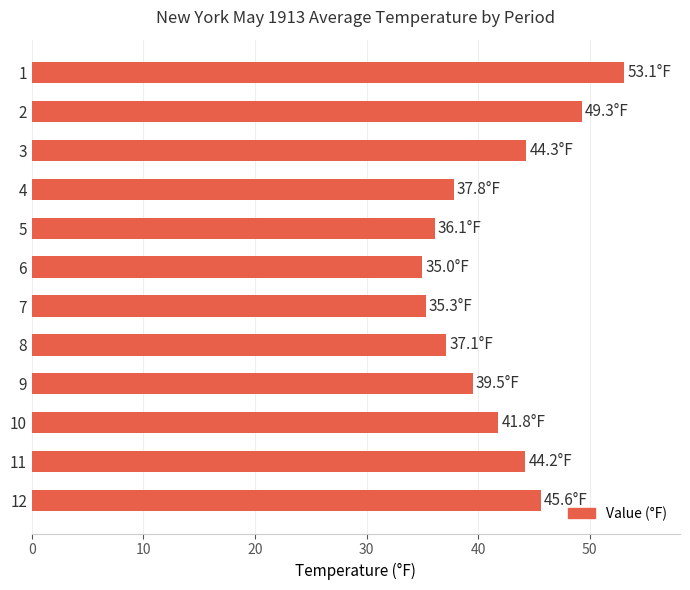

What is the difference between the maximum and second lowest values?

17.8